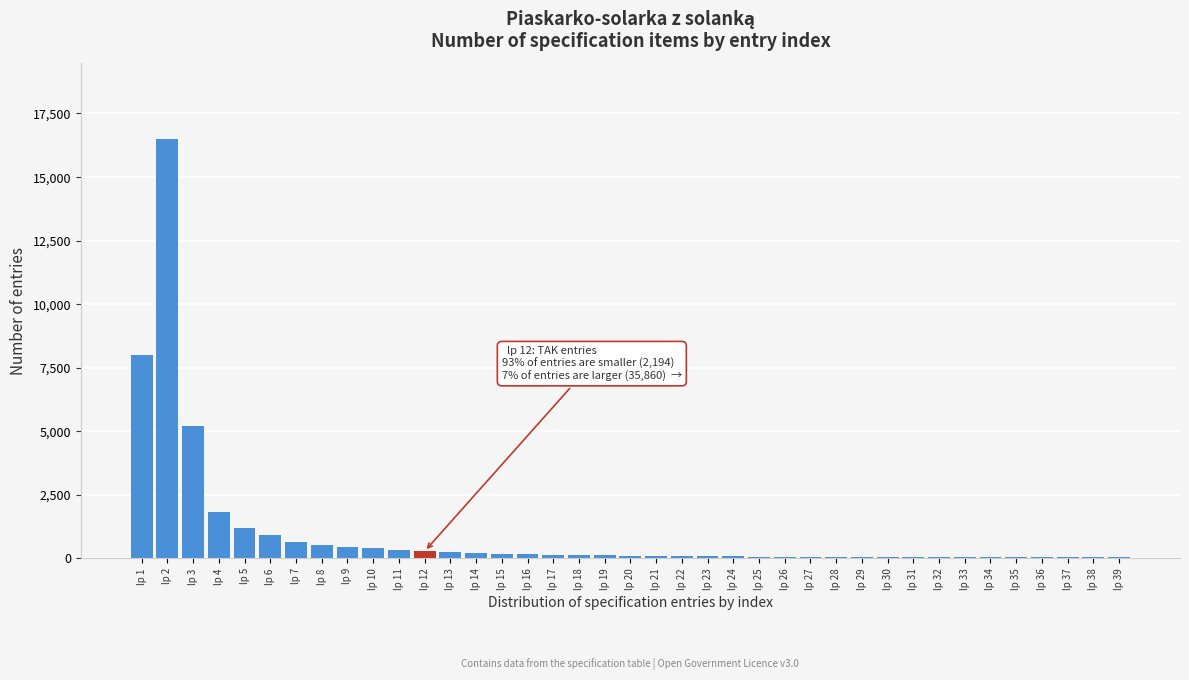

Which has a higher value, lp 6 or lp 8?

lp 6